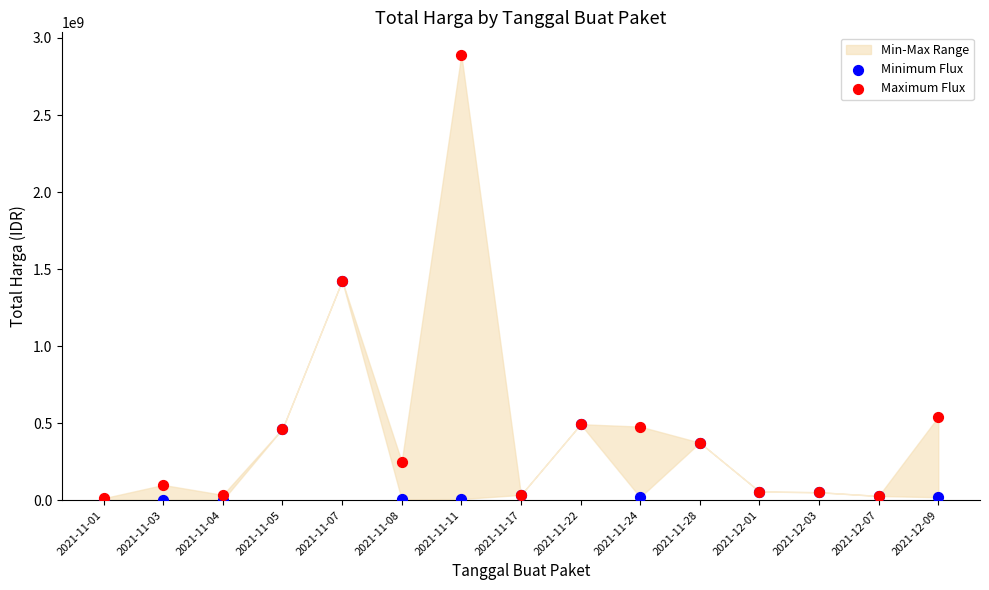

Which series contains the highest Y value?

Maximum Flux